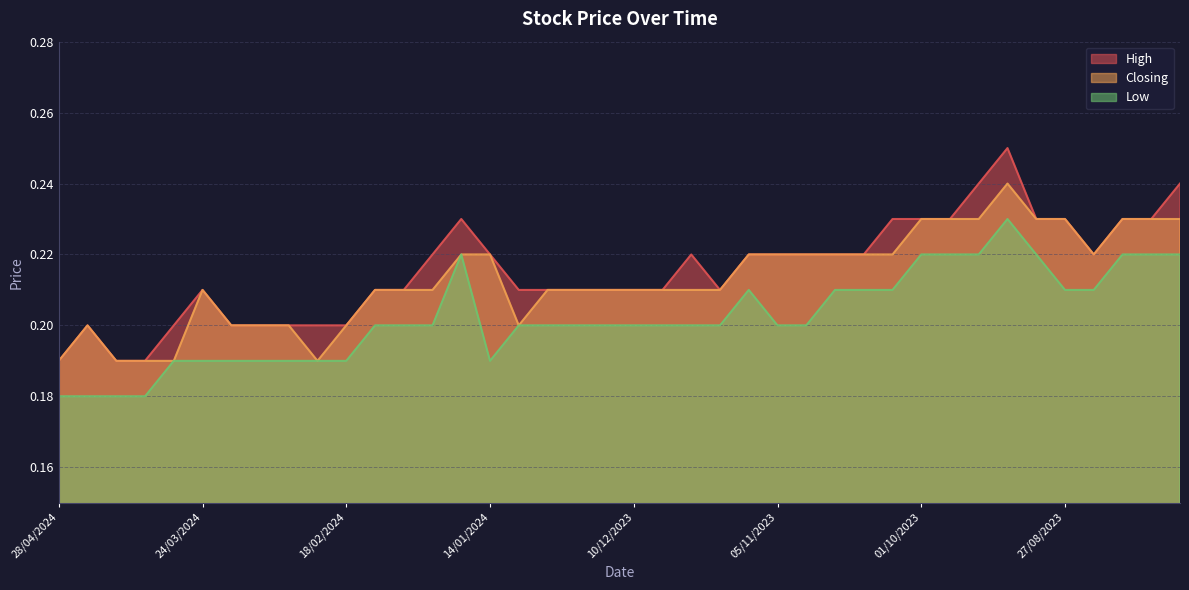

Reading left to right, list all the values displayed in this chart.

High: 28/04/2024=0.2	21/04/2024=0.2	14/04/2024=0.2	07/04/2024=0.2	31/03/2024=0.2	24/03/2024=0.2	17/03/2024=0.2	10/03/2024=0.2	03/03/2024=0.2	25/02/2024=0.2	18/02/2024=0.2	11/02/2024=0.2	04/02/2024=0.2	28/01/2024=0.2	21/01/2024=0.2	14/01/2024=0.2	07/01/2024=0.2	31/12/2023=0.2	24/12/2023=0.2	17/12/2023=0.2	10/12/2023=0.2	03/12/2023=0.2	26/11/2023=0.2	19/11/2023=0.2	12/11/2023=0.2	05/11/2023=0.2	29/10/2023=0.2	22/10/2023=0.2	15/10/2023=0.2	08/10/2023=0.2	01/10/2023=0.2	24/09/2023=0.2	17/09/2023=0.2	10/09/2023=0.2	03/09/2023=0.2	27/08/2023=0.2	20/08/2023=0.2	13/08/2023=0.2	06/08/2023=0.2	30/07/2023=0.2
Closing: 28/04/2024=0.2	21/04/2024=0.2	14/04/2024=0.2	07/04/2024=0.2	31/03/2024=0.2	24/03/2024=0.2	17/03/2024=0.2	10/03/2024=0.2	03/03/2024=0.2	25/02/2024=0.2	18/02/2024=0.2	11/02/2024=0.2	04/02/2024=0.2	28/01/2024=0.2	21/01/2024=0.2	14/01/2024=0.2	07/01/2024=0.2	31/12/2023=0.2	24/12/2023=0.2	17/12/2023=0.2	10/12/2023=0.2	03/12/2023=0.2	26/11/2023=0.2	19/11/2023=0.2	12/11/2023=0.2	05/11/2023=0.2	29/10/2023=0.2	22/10/2023=0.2	15/10/2023=0.2	08/10/2023=0.2	01/10/2023=0.2	24/09/2023=0.2	17/09/2023=0.2	10/09/2023=0.2	03/09/2023=0.2	27/08/2023=0.2	20/08/2023=0.2	13/08/2023=0.2	06/08/2023=0.2	30/07/2023=0.2
Low: 28/04/2024=0.2	21/04/2024=0.2	14/04/2024=0.2	07/04/2024=0.2	31/03/2024=0.2	24/03/2024=0.2	17/03/2024=0.2	10/03/2024=0.2	03/03/2024=0.2	25/02/2024=0.2	18/02/2024=0.2	11/02/2024=0.2	04/02/2024=0.2	28/01/2024=0.2	21/01/2024=0.2	14/01/2024=0.2	07/01/2024=0.2	31/12/2023=0.2	24/12/2023=0.2	17/12/2023=0.2	10/12/2023=0.2	03/12/2023=0.2	26/11/2023=0.2	19/11/2023=0.2	12/11/2023=0.2	05/11/2023=0.2	29/10/2023=0.2	22/10/2023=0.2	15/10/2023=0.2	08/10/2023=0.2	01/10/2023=0.2	24/09/2023=0.2	17/09/2023=0.2	10/09/2023=0.2	03/09/2023=0.2	27/08/2023=0.2	20/08/2023=0.2	13/08/2023=0.2	06/08/2023=0.2	30/07/2023=0.2